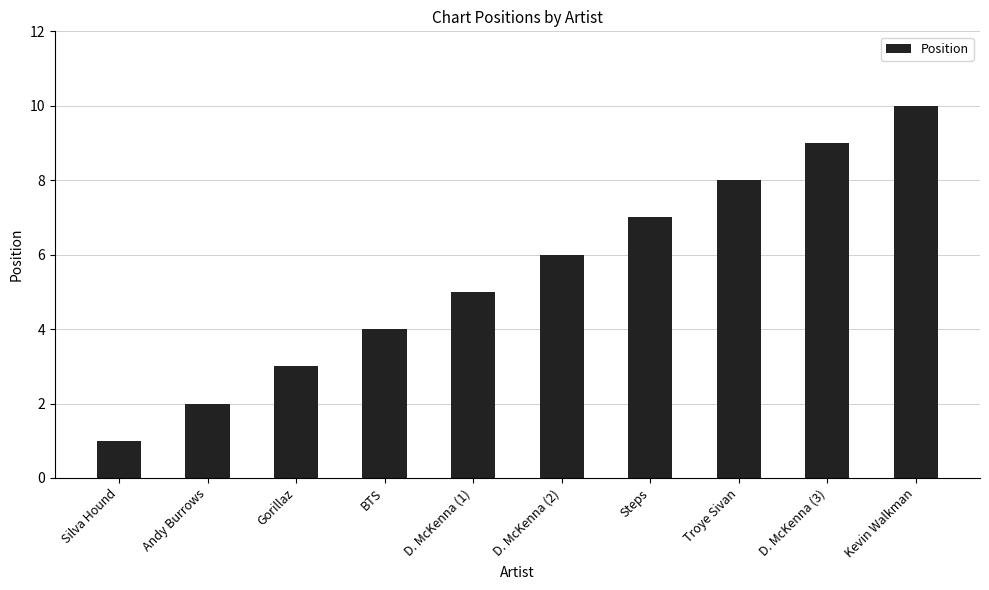

Approximately how many times larger is the value at D. McKenna (2) compared to D. McKenna (1)?

1.2